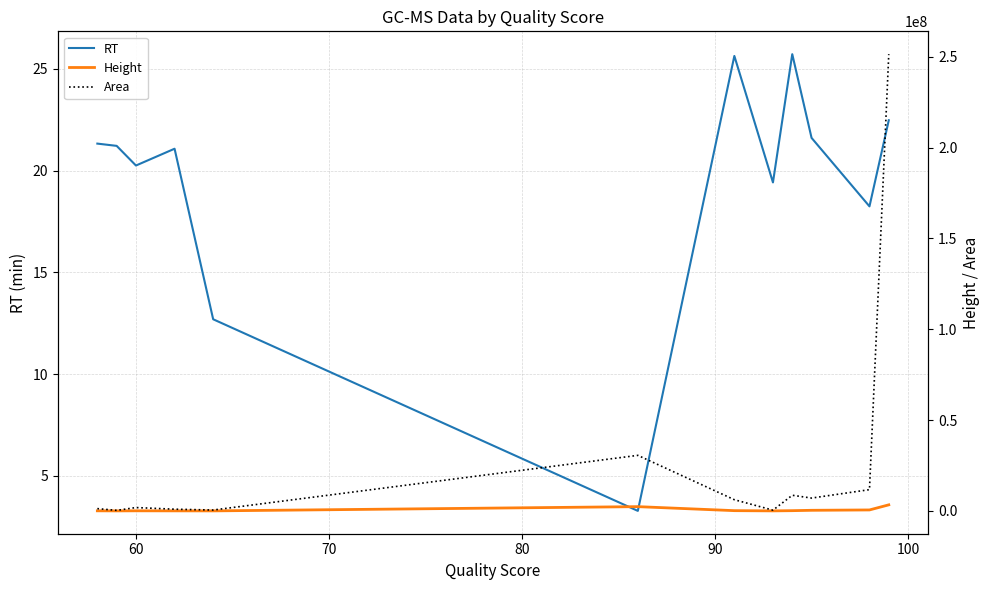

What is the minimum value for RT?

3.3